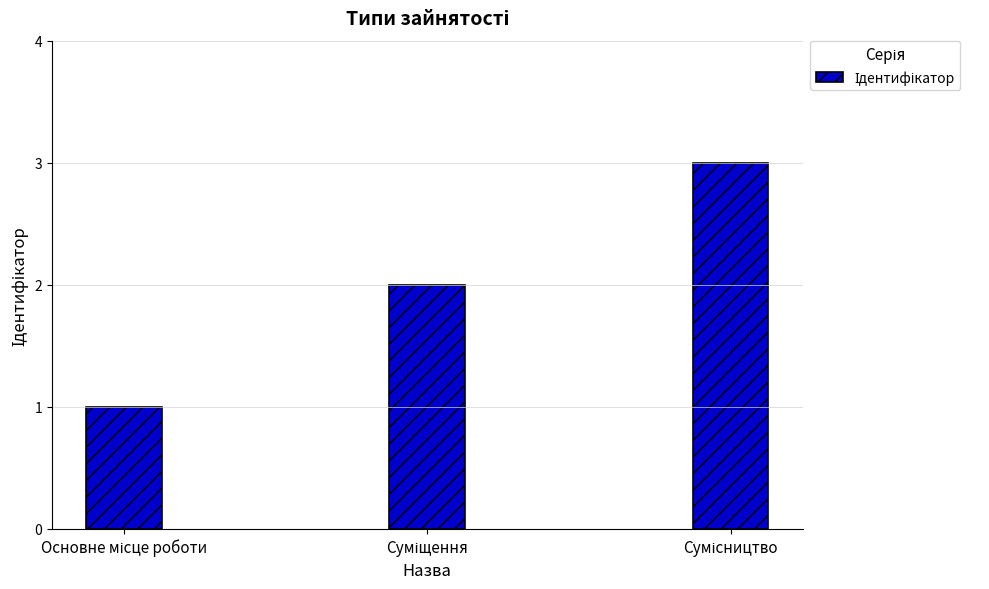

What is the maximum value shown in the chart?

3